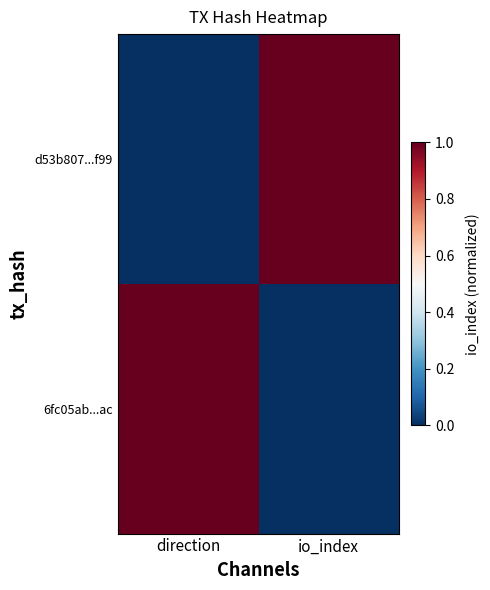

Reading left to right, transcribe all the data shown in this chart.

d53b807...f99: direction=0	io_index=1
6fc05ab...ac: direction=1	io_index=0